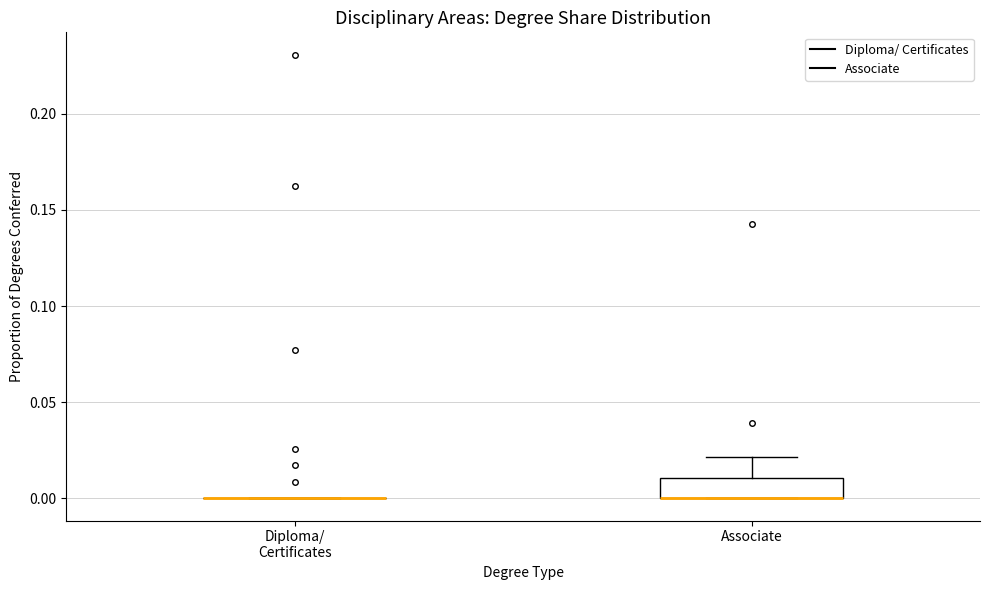

Reading left to right, transcribe this box plot: for each box, give where its median line is, the range the box spans, and where its two whiskers end, as read against the y-axis. The values are not printed on the chart, so give them approximately, as read against the axis.

Diploma/ Certificates: box collapsed to a line at 0.00, whiskers 0.00 to 0.00
Associate: median 0.00 (drawn on the box's lower edge), box 0.00 to 0.01, whiskers 0.00 to 0.02